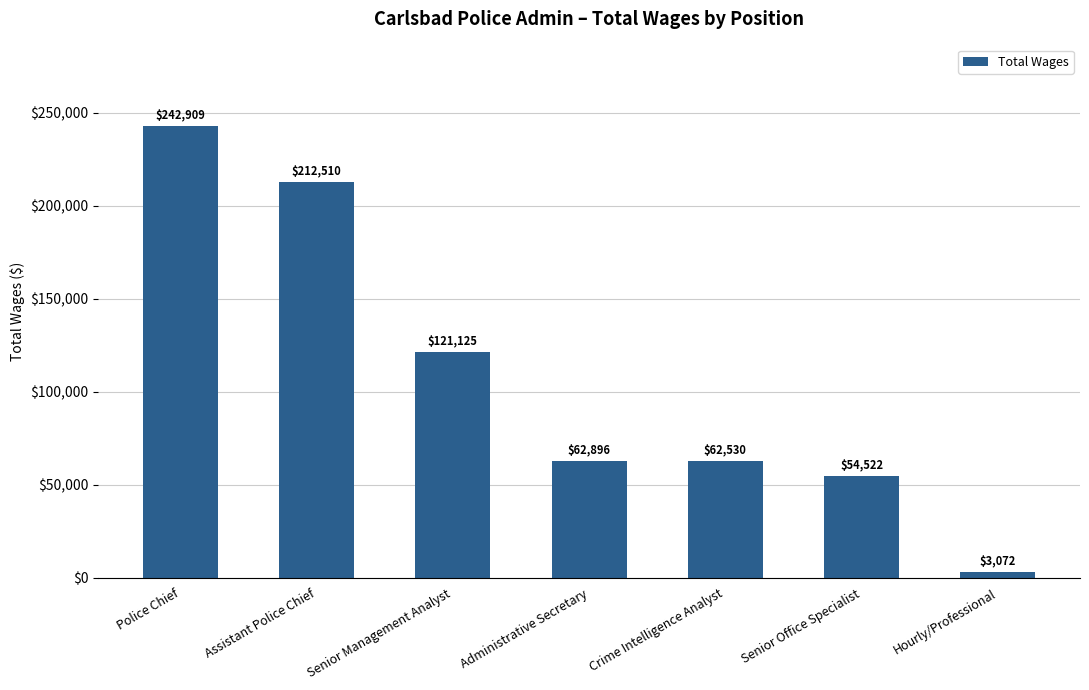

Count the number of data series in this chart.

1